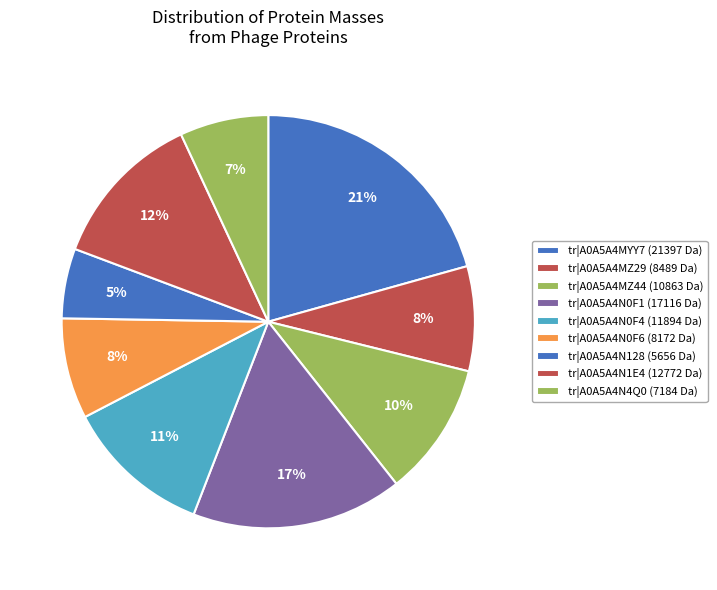

How many segments does this pie chart have?

9